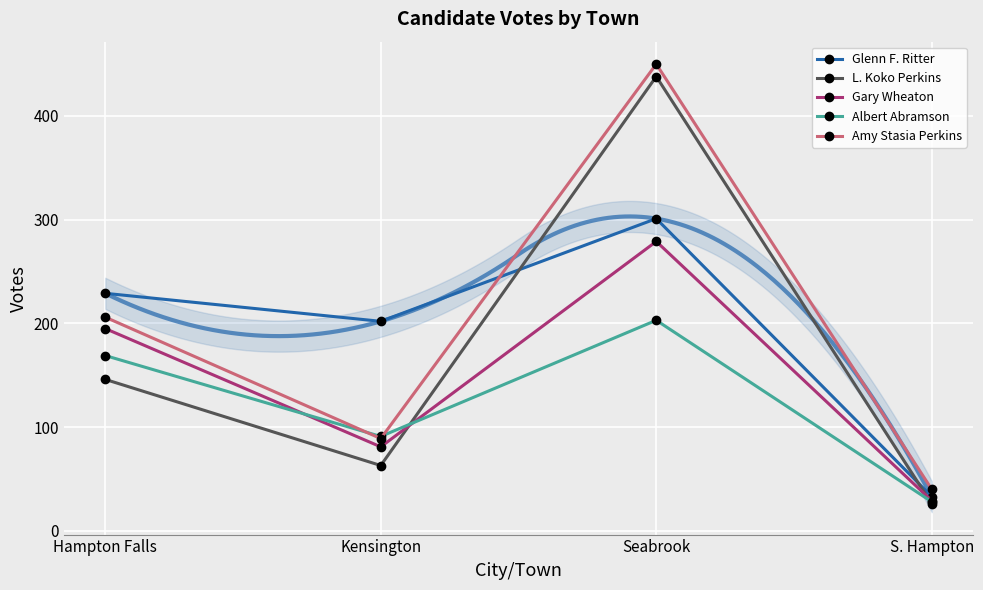

Rank the series by their maximum value, from highest to lowest.

Amy Stasia Perkins, L. Koko Perkins, Glenn F. Ritter, Gary Wheaton, Albert Abramson